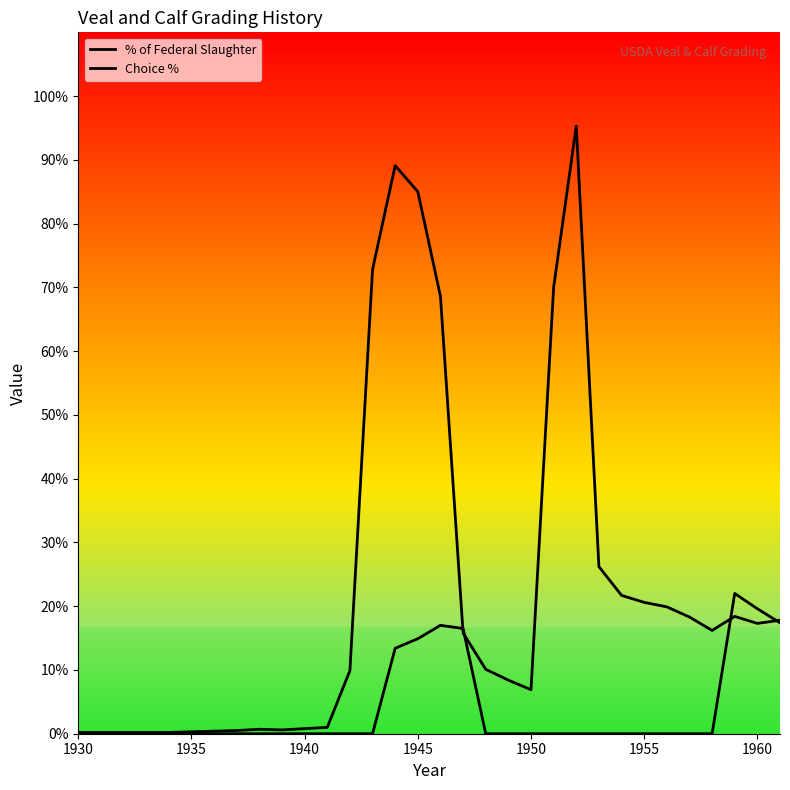

What is the difference between the maximum and second lowest values in the Choice % series?

0.2